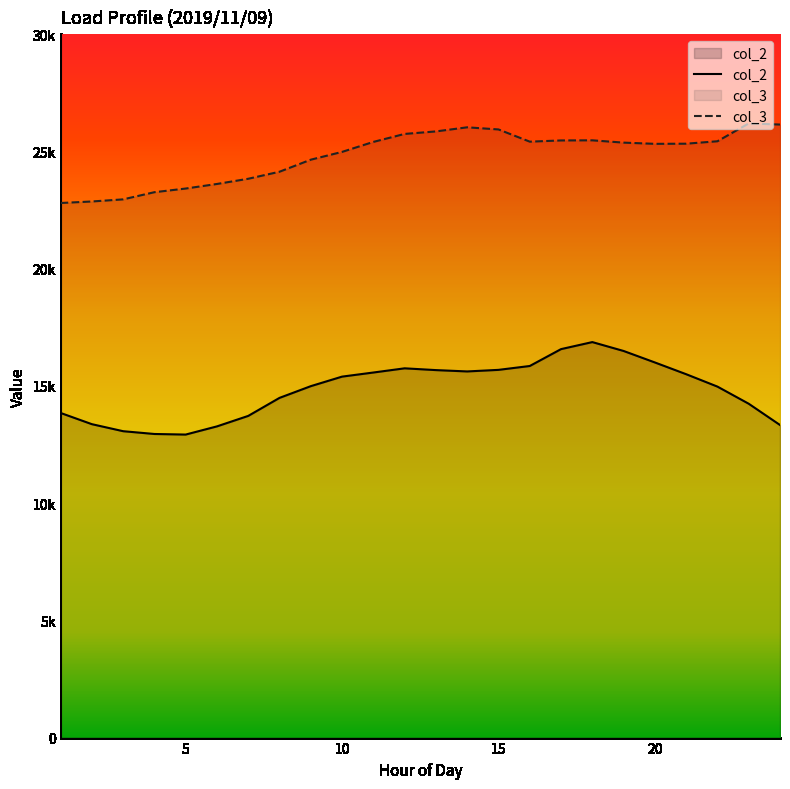

Rank the series at 14 from lowest to highest value.

col_2, col_3